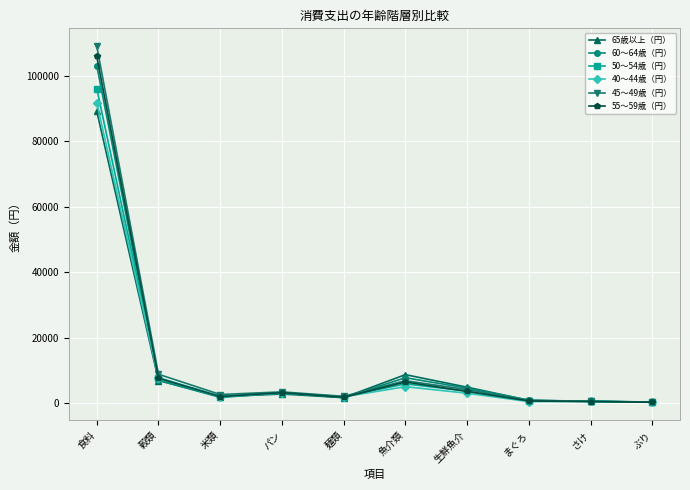

What is the label of the 9th point from the left?

さけ